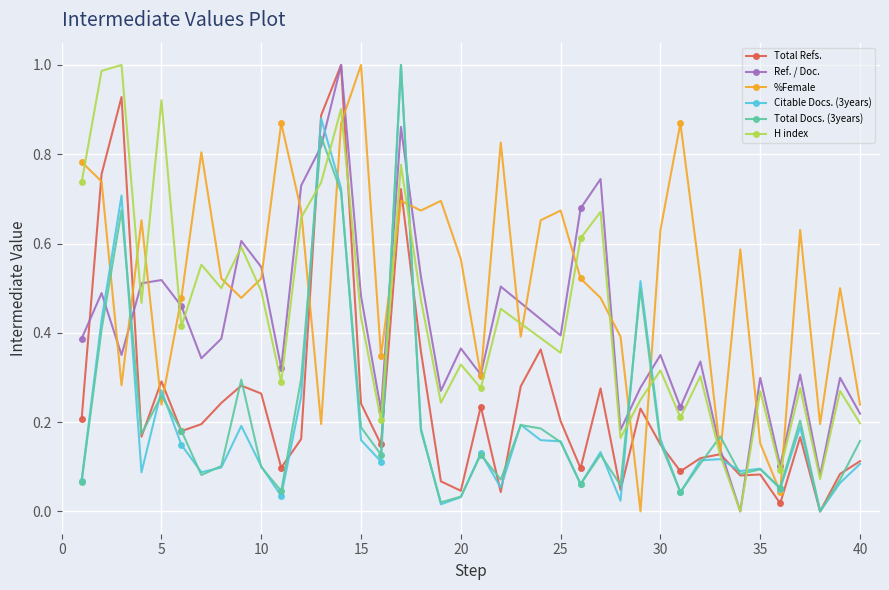

Which series has the largest total across all categories?

%Female